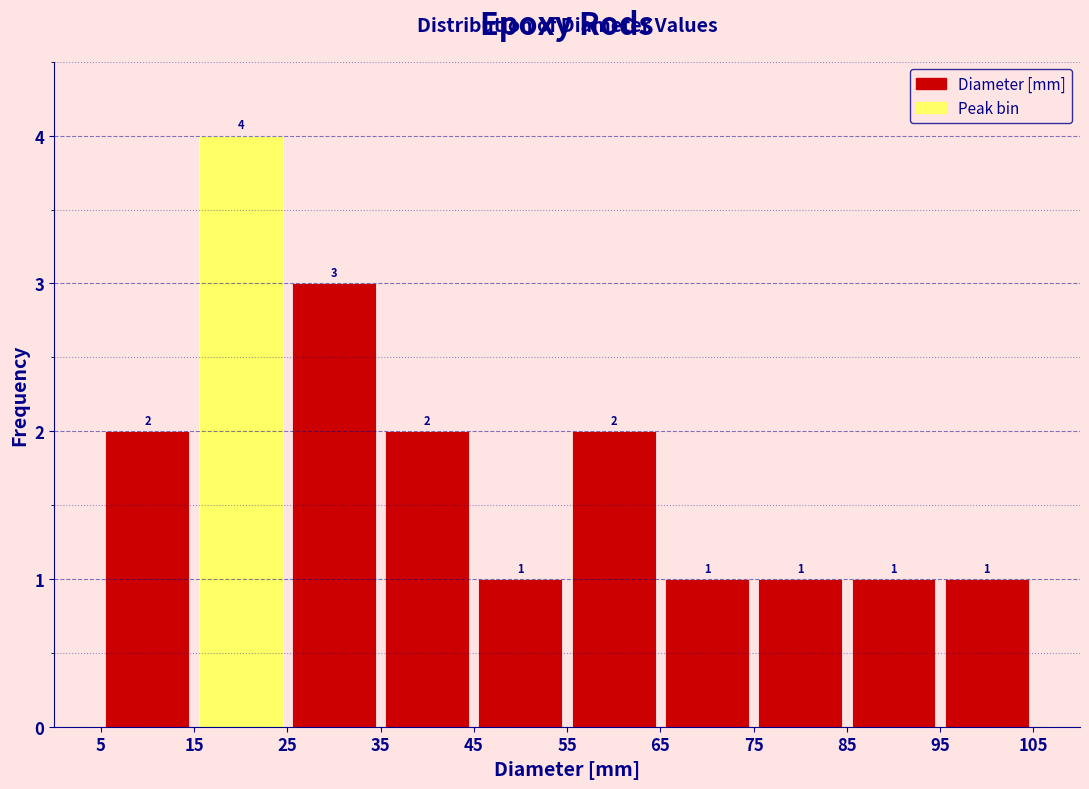

Reading left to right, transcribe this chart: for each bar, give the range it covers on the x-axis and its height.

5 to 15: 2
15 to 25: 4
25 to 35: 3
35 to 45: 2
45 to 55: 1
55 to 65: 2
65 to 75: 1
75 to 85: 1
85 to 95: 1
95 to 105: 1